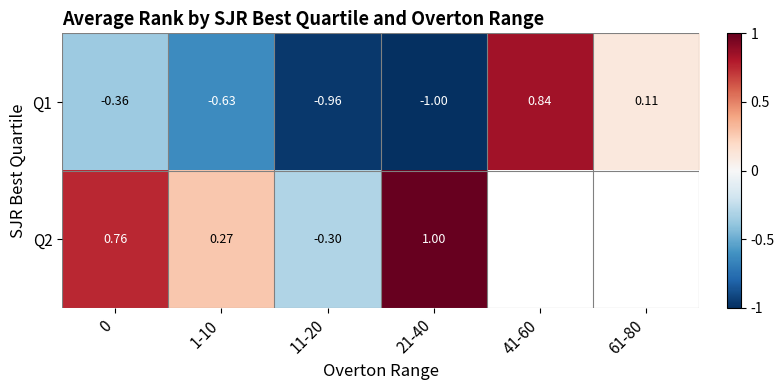

Is the value of Q1 at 0 greater than the value of Q2 at 21-40?

No